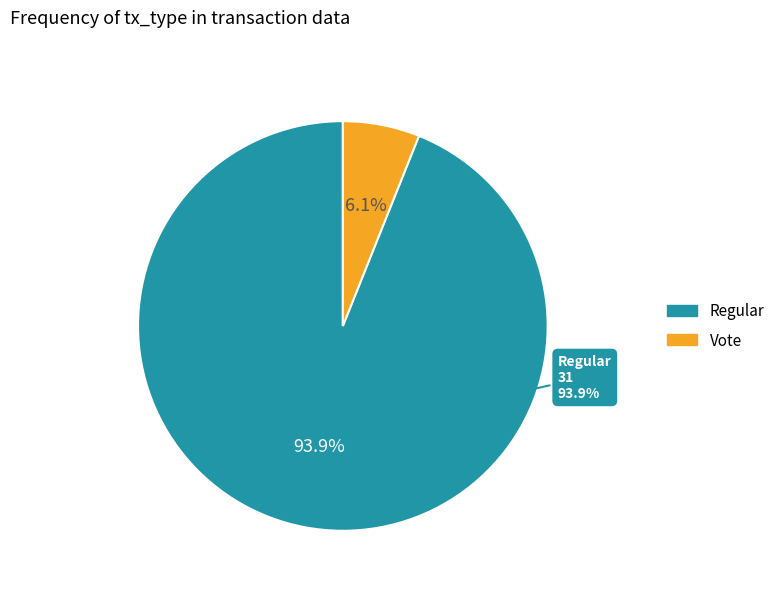

True or false: Regular accounts for 99% of the total.

False